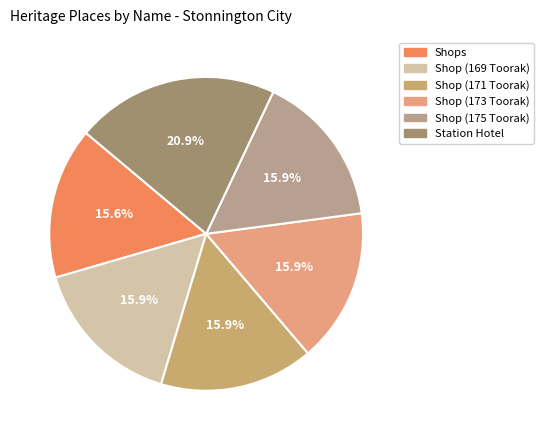

Is Shop (173 Toorak) the majority of the pie?

No